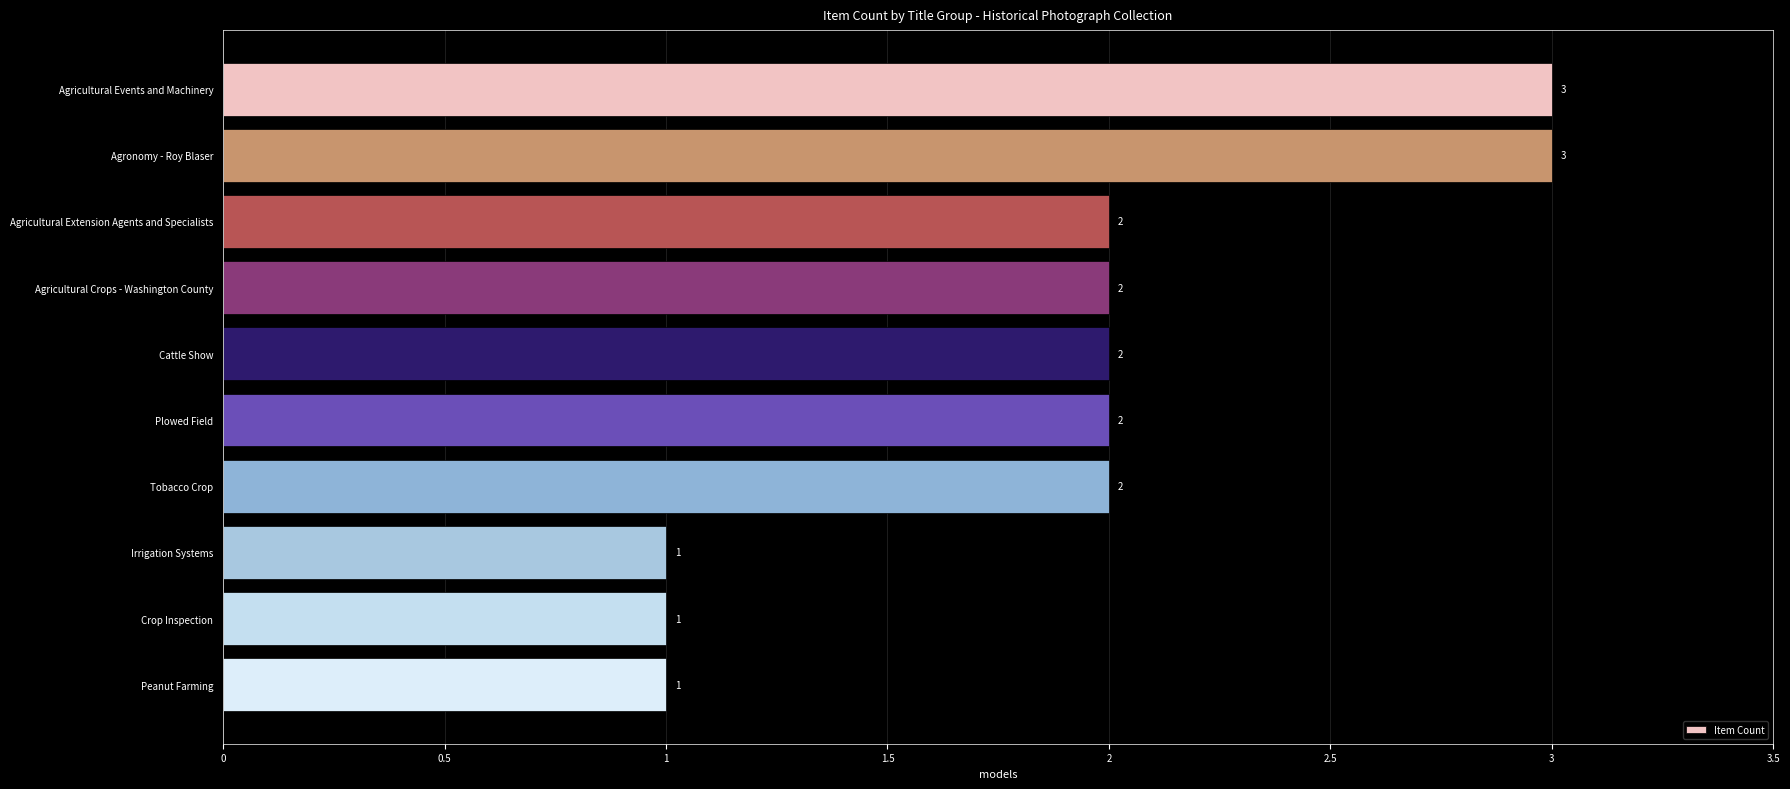

What is the average value?

2